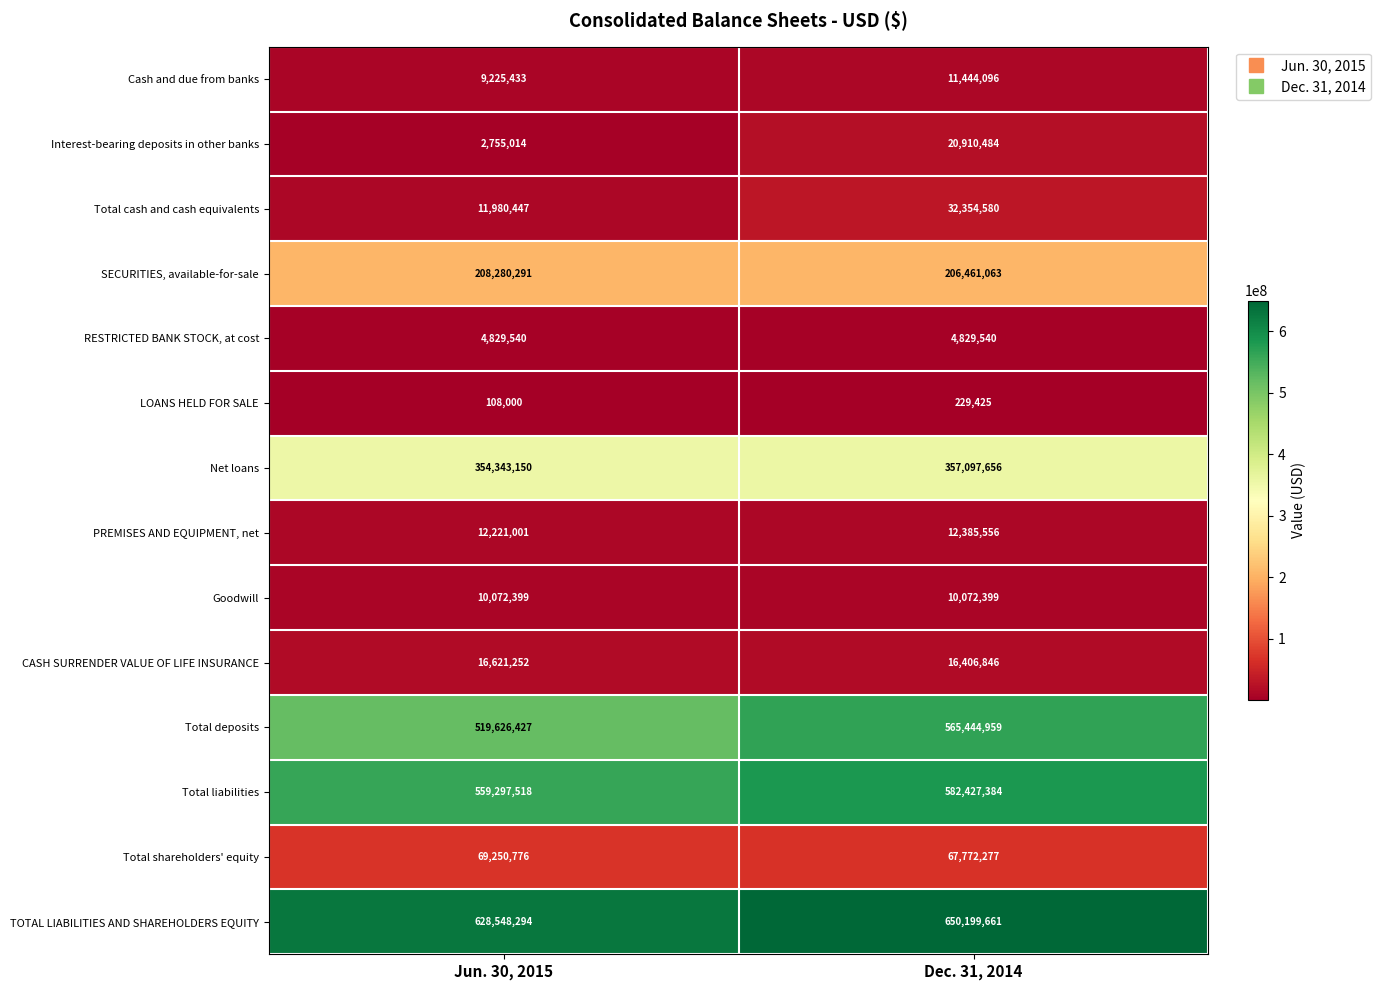

What is the total value across all series at Jun. 30, 2015?

2407159542